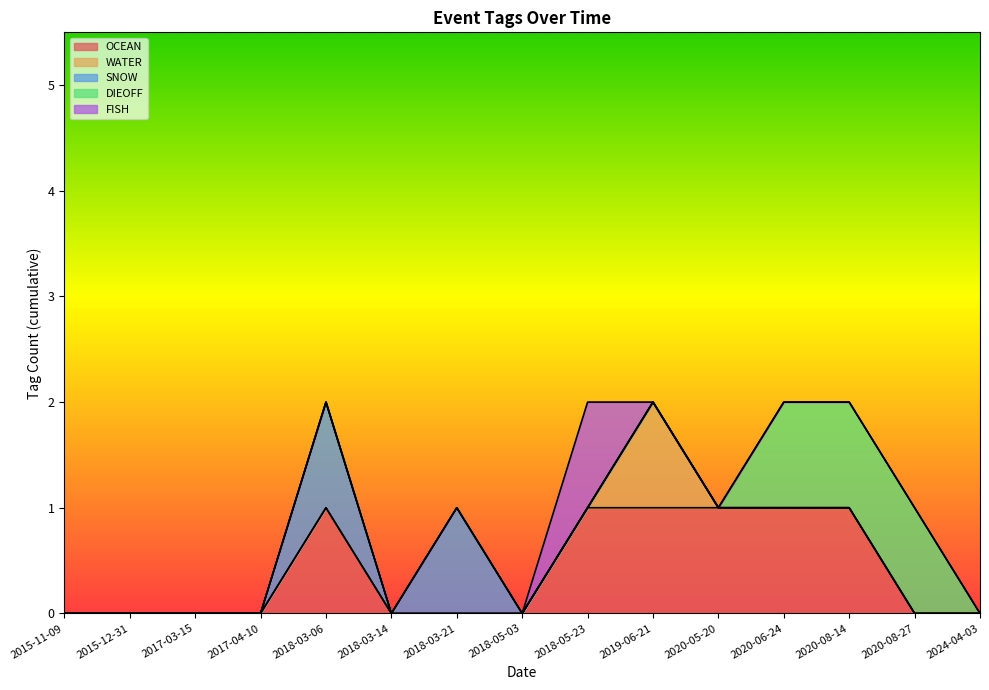

The value of DIEOFF at 2020-08-27 is 0. True or false?

False